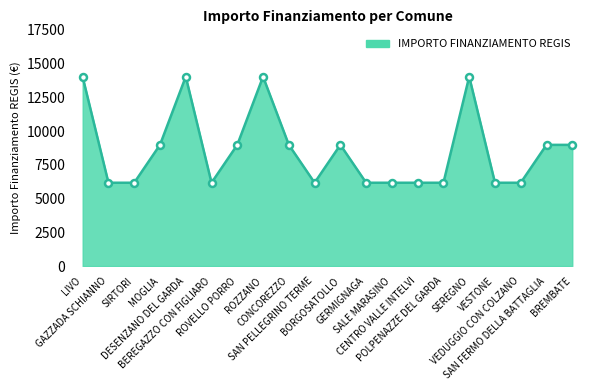

What is the sum of all values?

171697.2